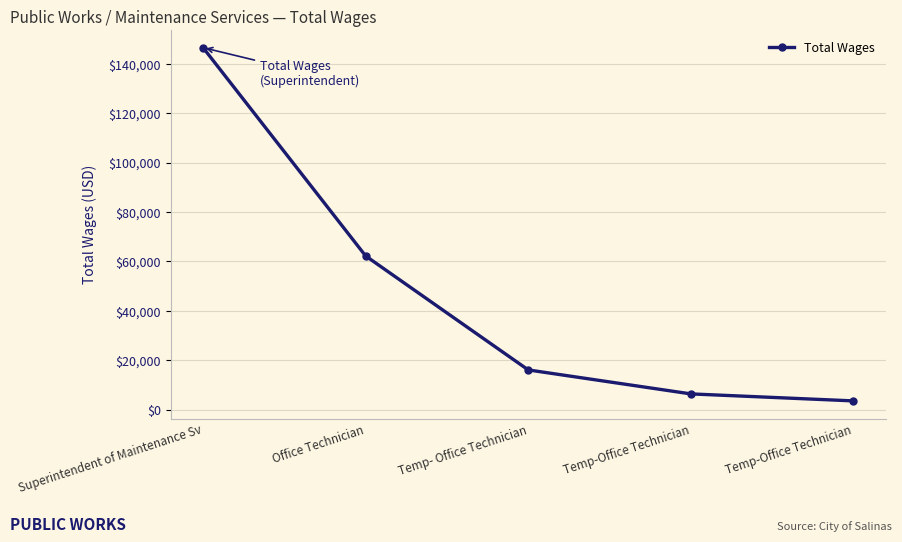

Reading left to right, extract all data points from this chart.

146522	62167	16019	6318	3485